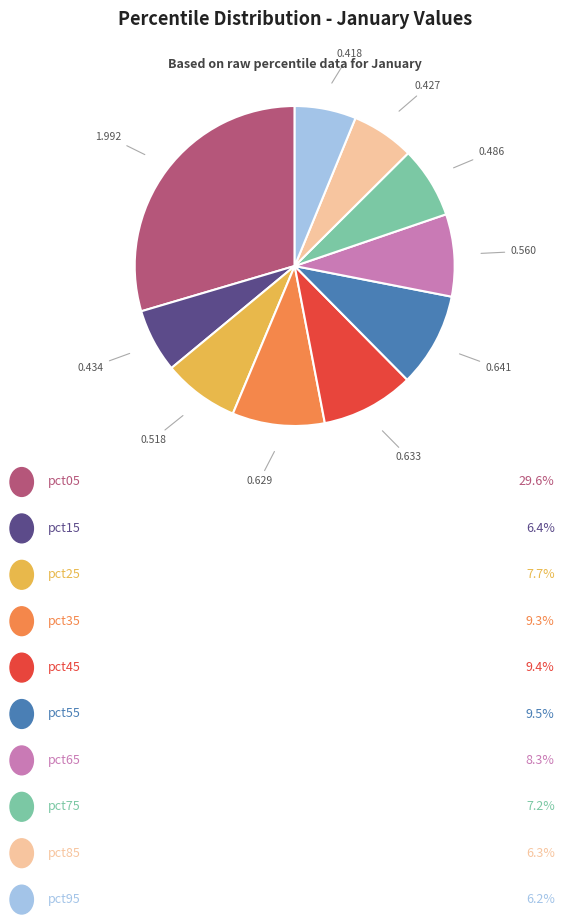

Does any single category account for the majority?

No